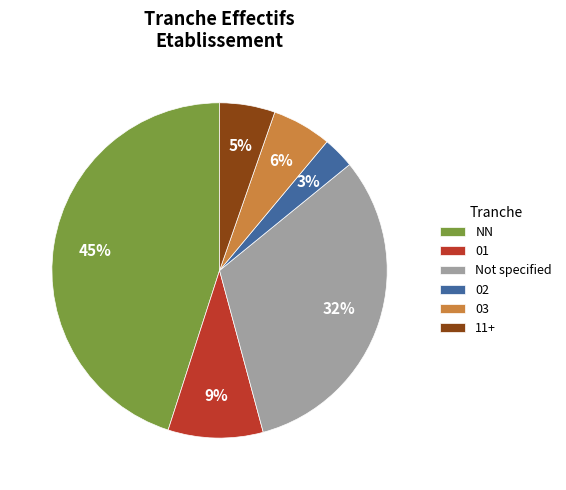

Which category has the biggest portion of the pie?

NN